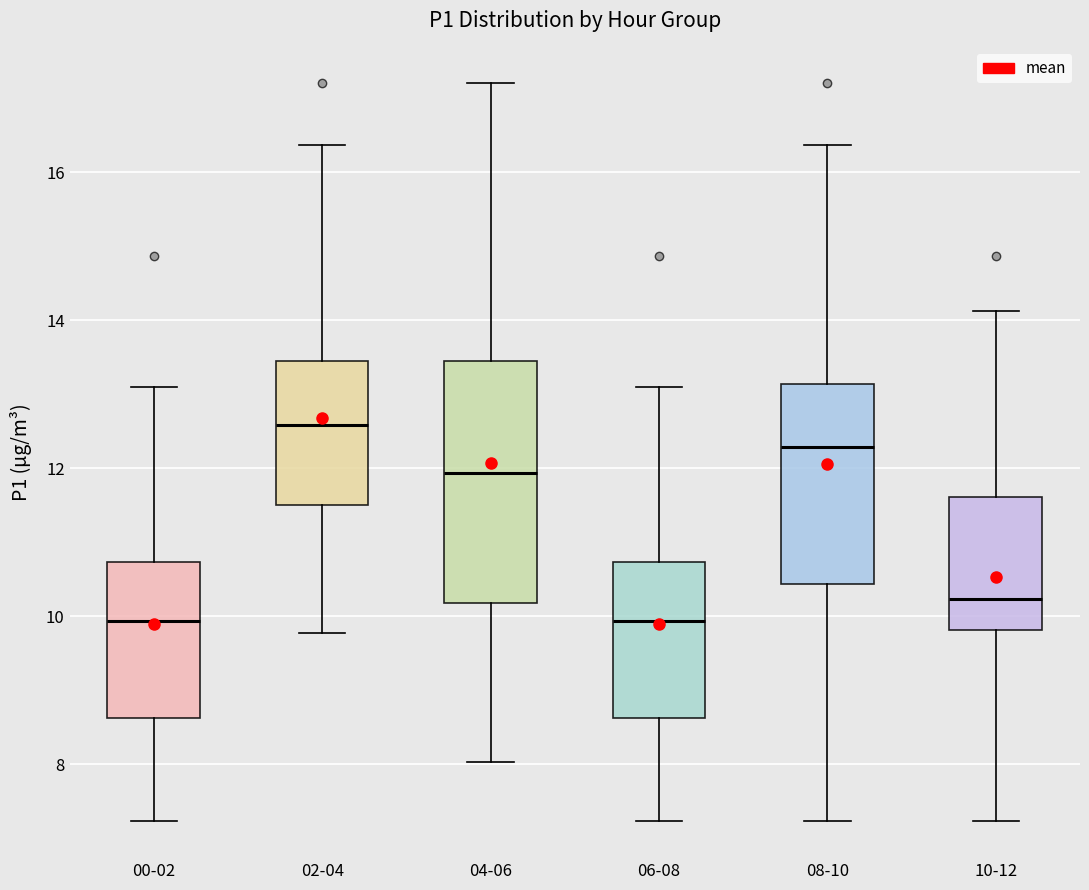

Reading left to right, read every box against the y-axis: the position of its median line, the range the box covers, and the ends of its whiskers. The values are not printed on the chart, so give them approximately, as read against the axis.

00-02: median 10.0, box 8.6 to 10.8, whiskers 7.2 to 13.2
02-04: median 12.6, box 11.4 to 13.4, whiskers 9.8 to 16.4
04-06: median 12.0, box 10.2 to 13.4, whiskers 8.0 to 17.2
06-08: median 10.0, box 8.6 to 10.8, whiskers 7.2 to 13.2
08-10: median 12.2, box 10.4 to 13.2, whiskers 7.2 to 16.4
10-12: median 10.2, box 9.8 to 11.6, whiskers 7.2 to 14.2